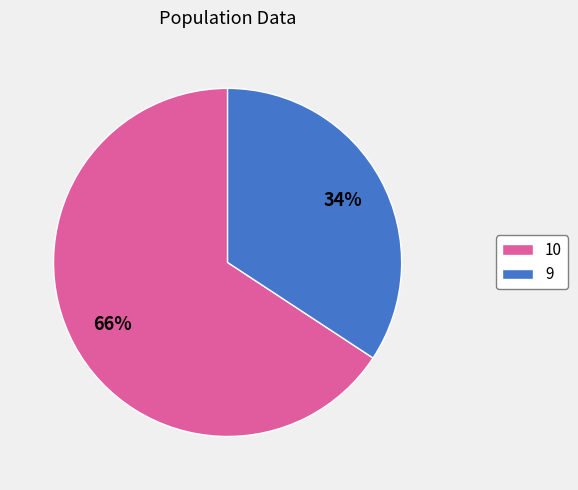

To the nearest percent, what is the average slice percentage?

50%